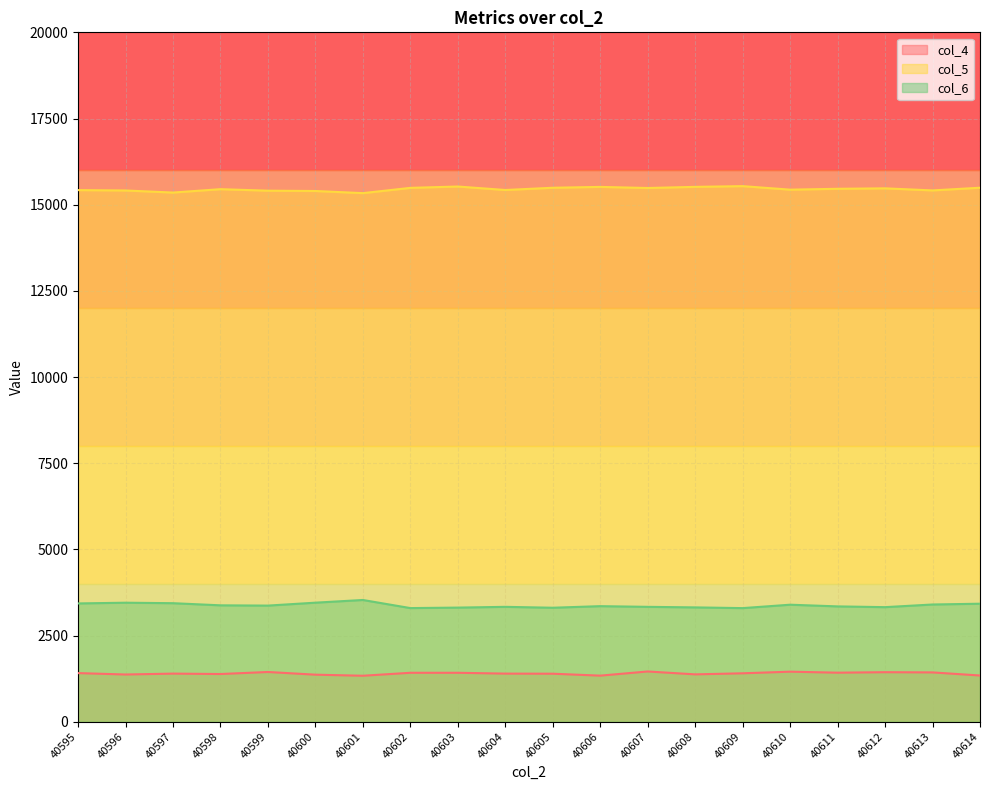

What is the value of the col_6 point at the 18th from the left?

3324